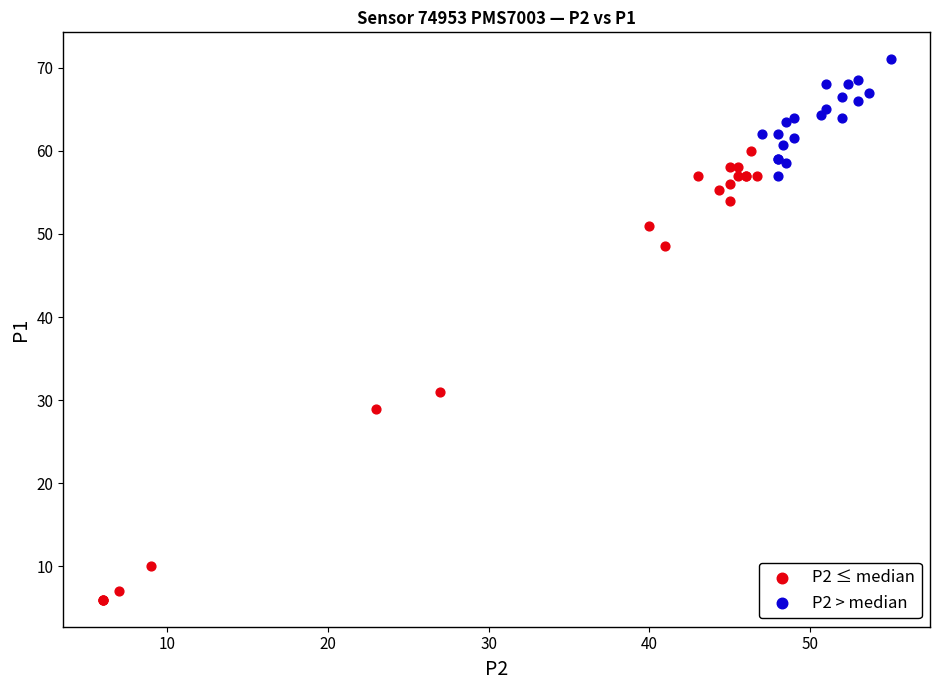

Which series contains the lowest Y value?

P2 ≤ median